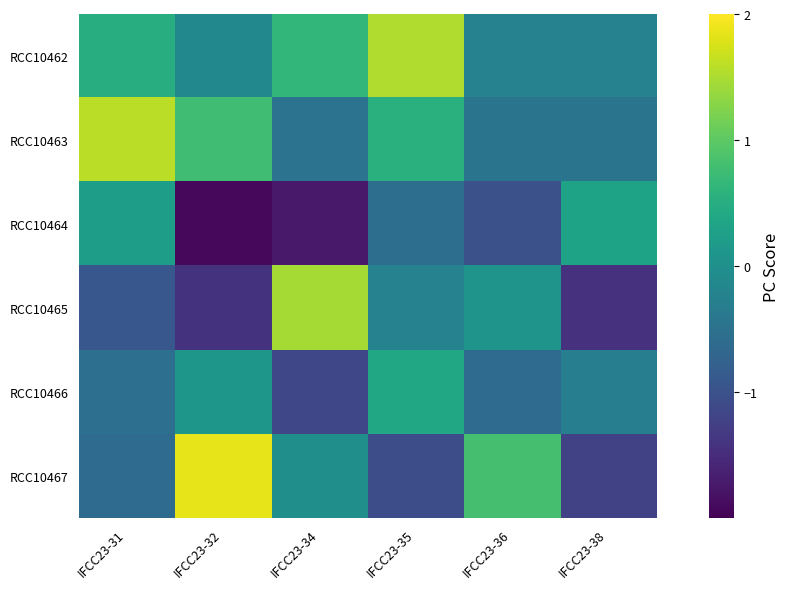

At which category is the sum across all series the highest?

IFCC23-35